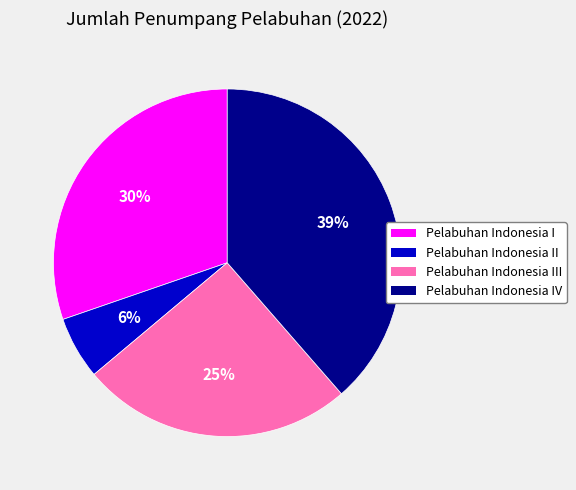

To the nearest percent, what is the average slice percentage?

25%